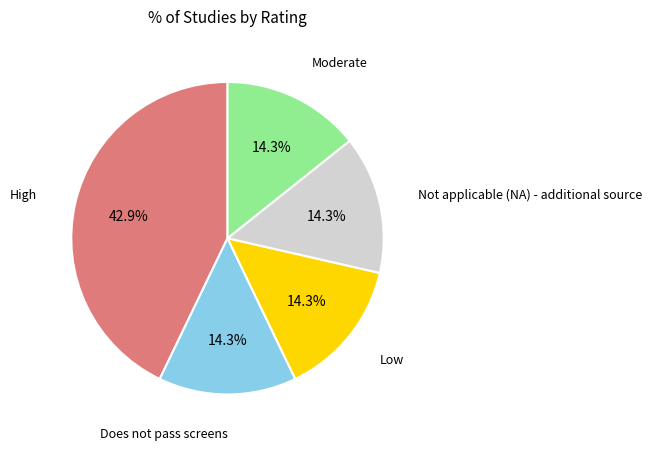

How much of the chart is everything except Not applicable (NA) - additional source?

85.7%